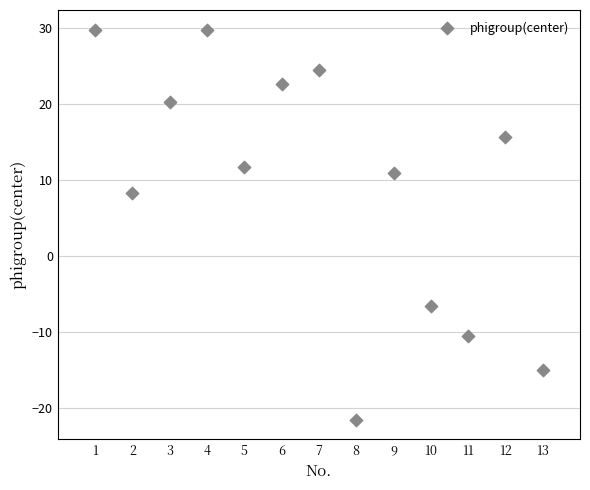

What Y value in the scatter plot is closest to 4?

8.3